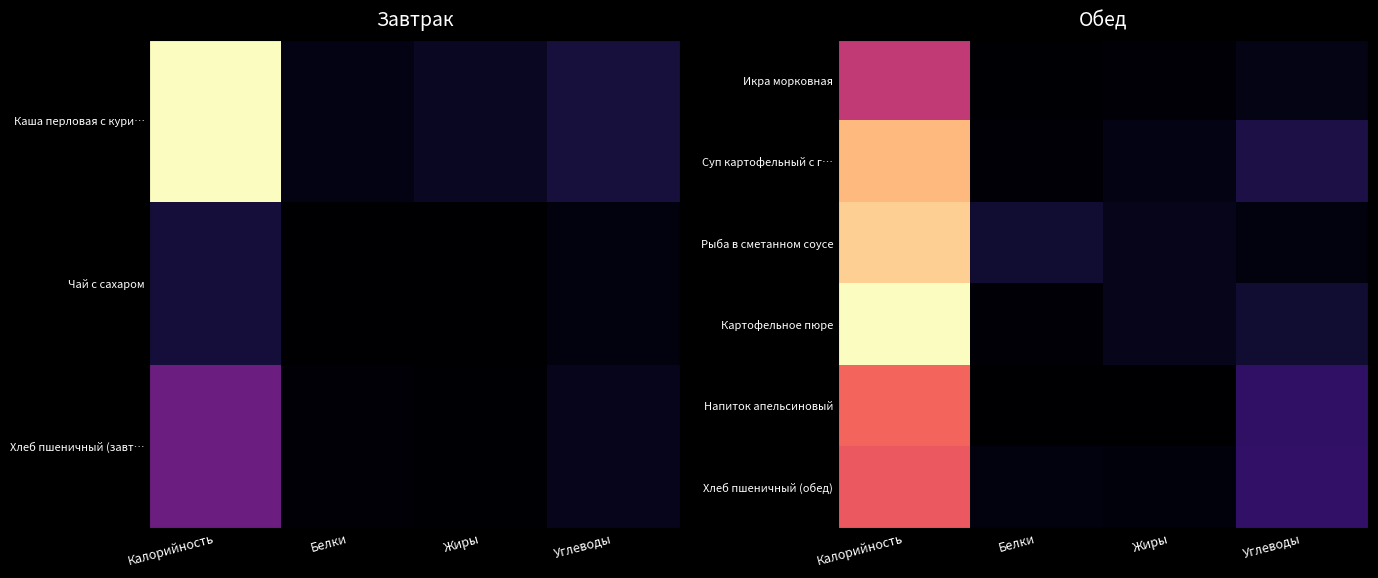

What is the difference between the highest and lowest values at Белки?

13